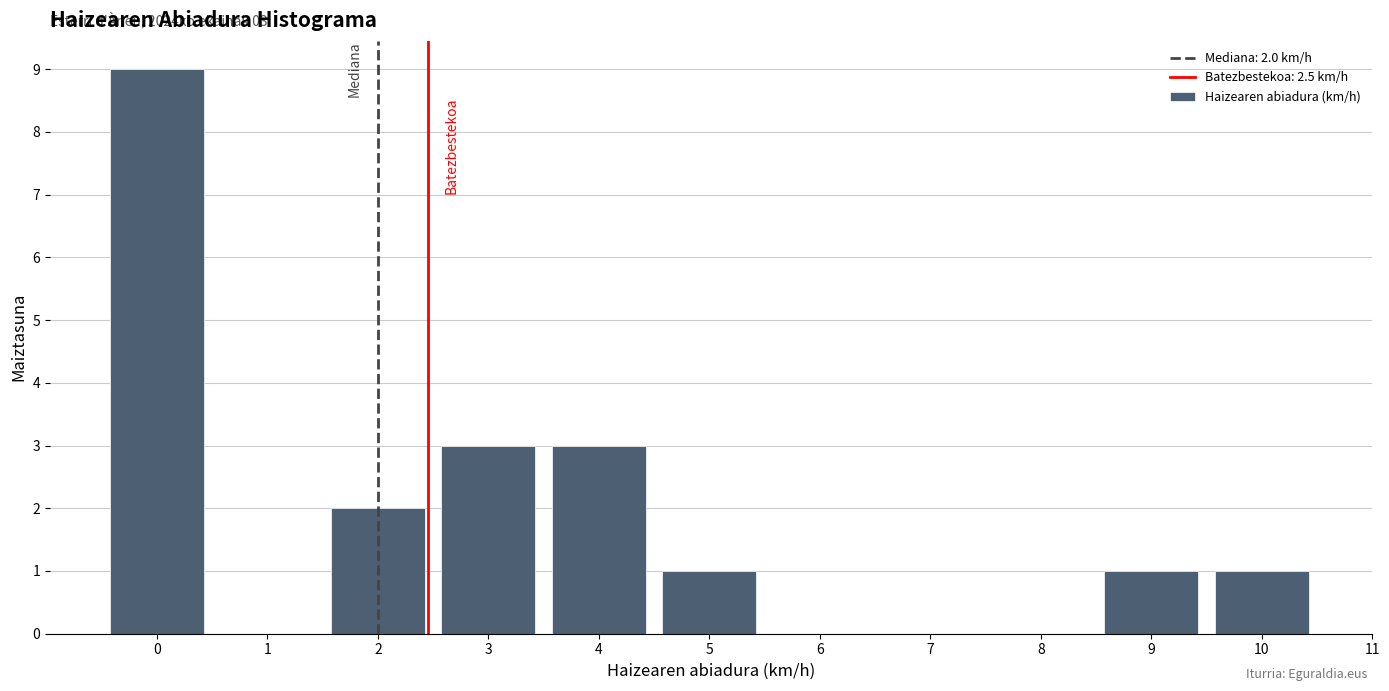

Which range on the x-axis has the tallest bar?

-0.5 to 0.5